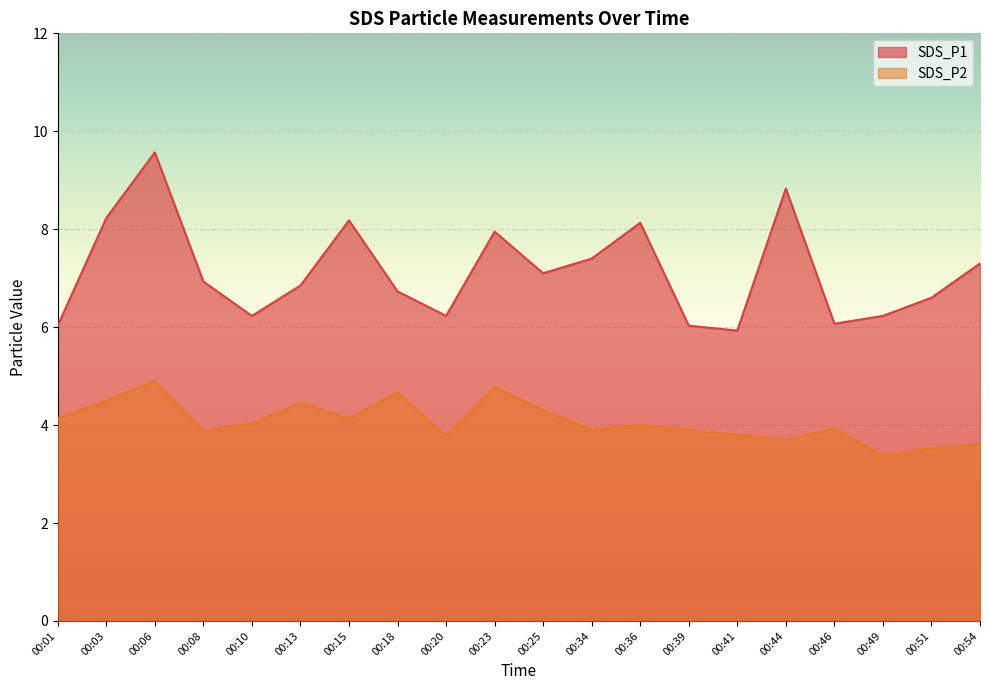

True or false: SDS_P2 has more than 0 interior local peaks.

True